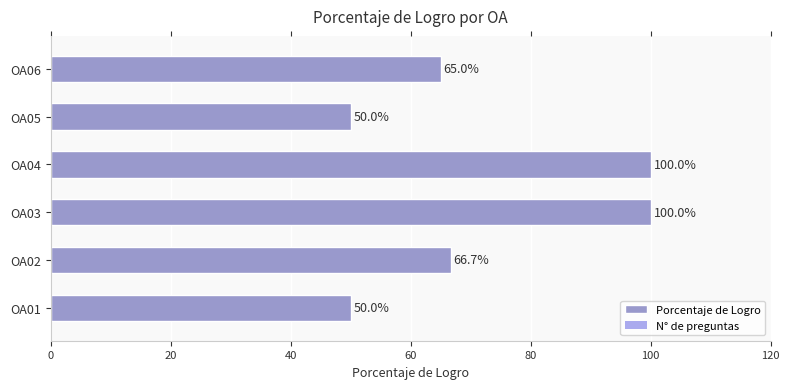

What is the difference between the maximum and second lowest values?

50.0